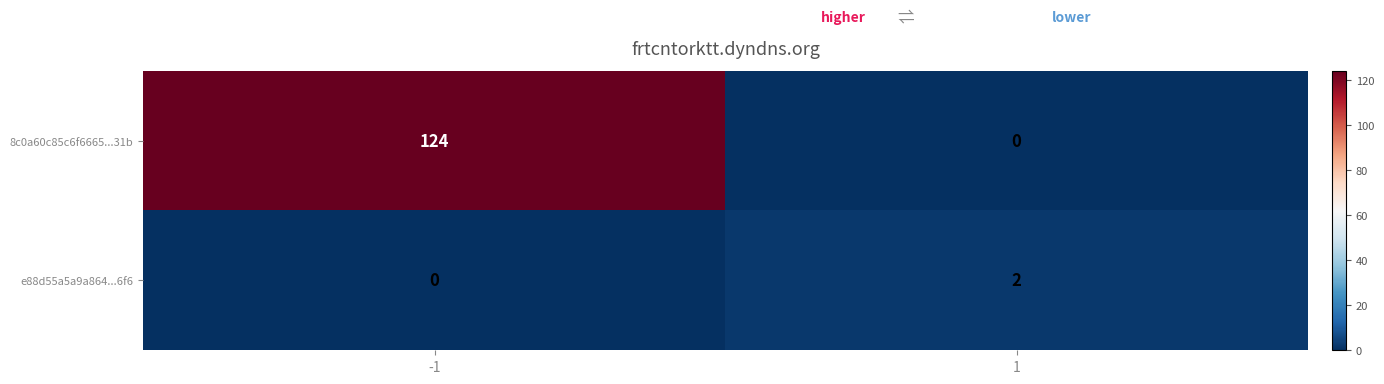

The value of 8c0a60c85c6f6665...31b at -1 is 193. True or false?

False